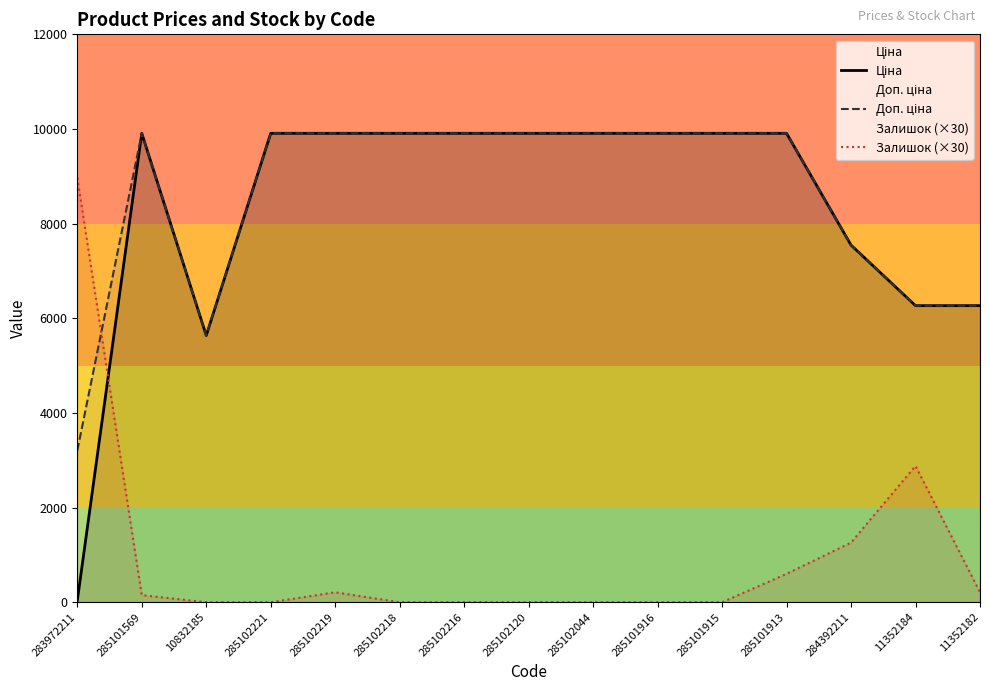

How many distinct data groups are displayed?

3